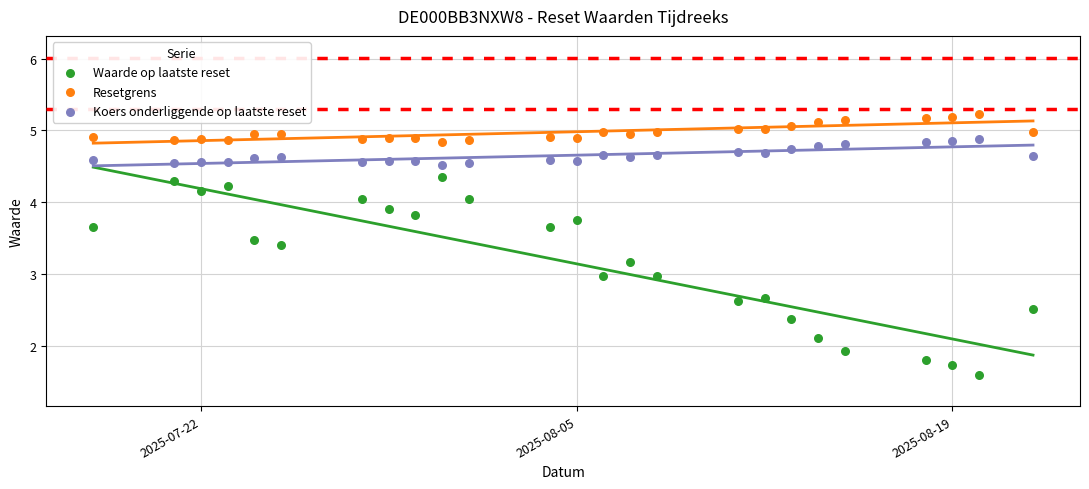

What are all the series names shown in the legend?

Waarde op laatste reset, Resetgrens, Koers onderliggende op laatste reset